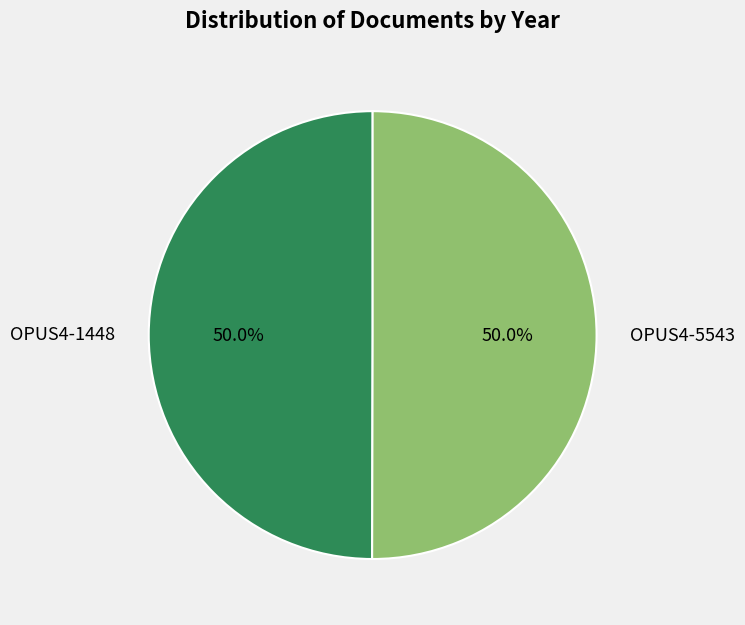

To the nearest percent, what is the combined percentage of OPUS4-1448 and OPUS4-5543?

100%